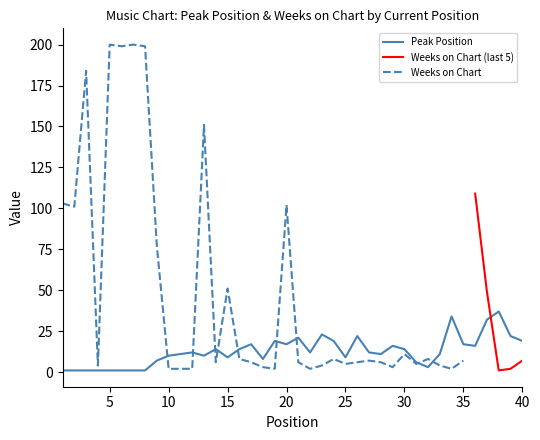

What is the difference between the second highest and minimum values?

33